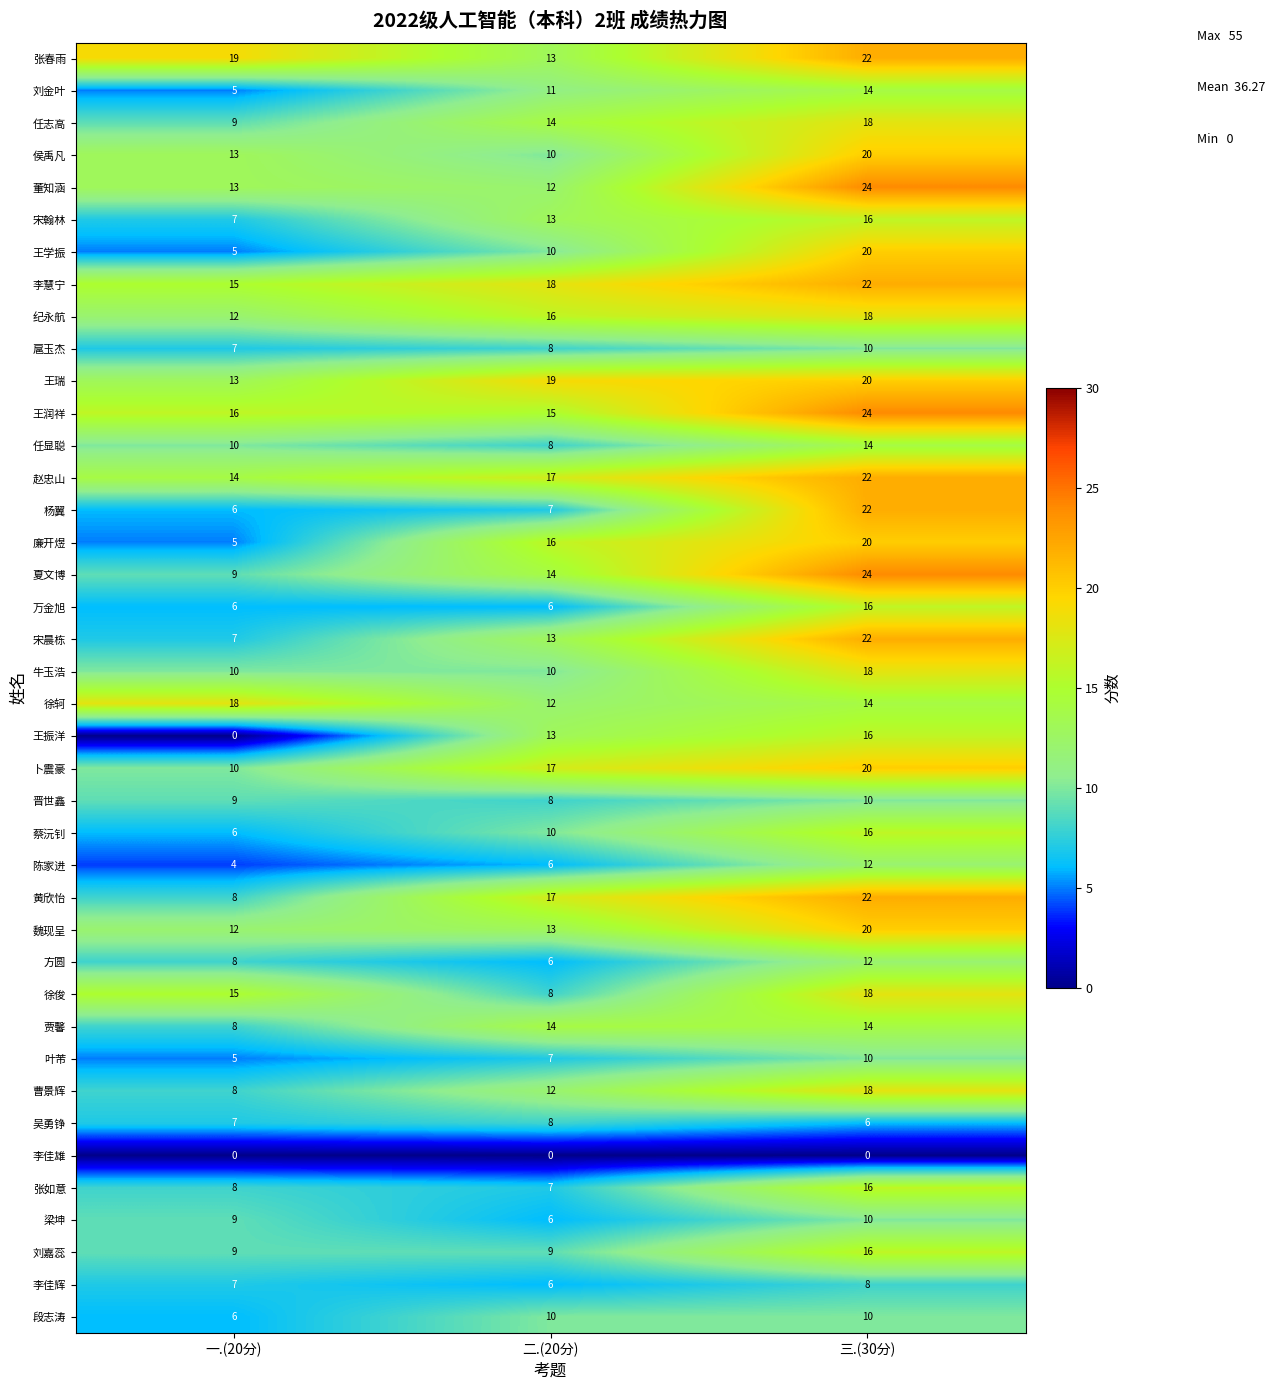

What is the maximum value for 张春雨?

22